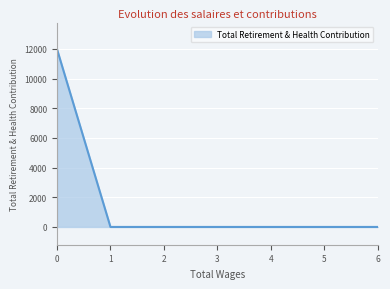

How many lines are shown in the chart?

1